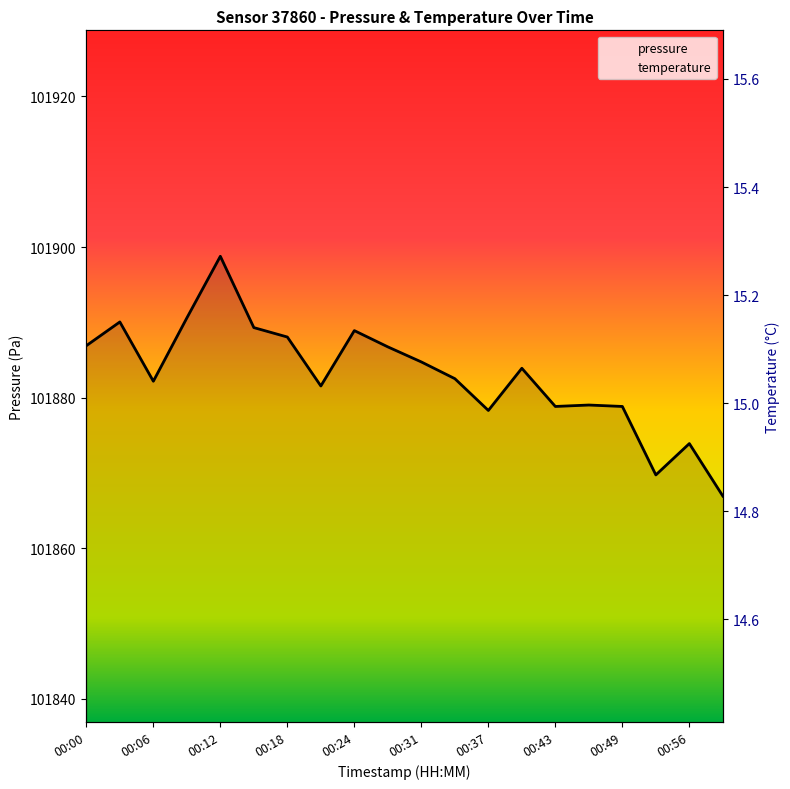

True or false: pressure has more than 2 points higher than both neighbors.

True